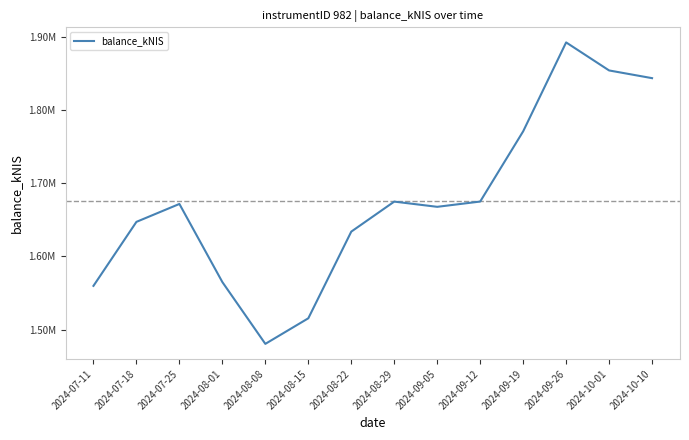

Does the chart display data point markers on the line(s)?

No